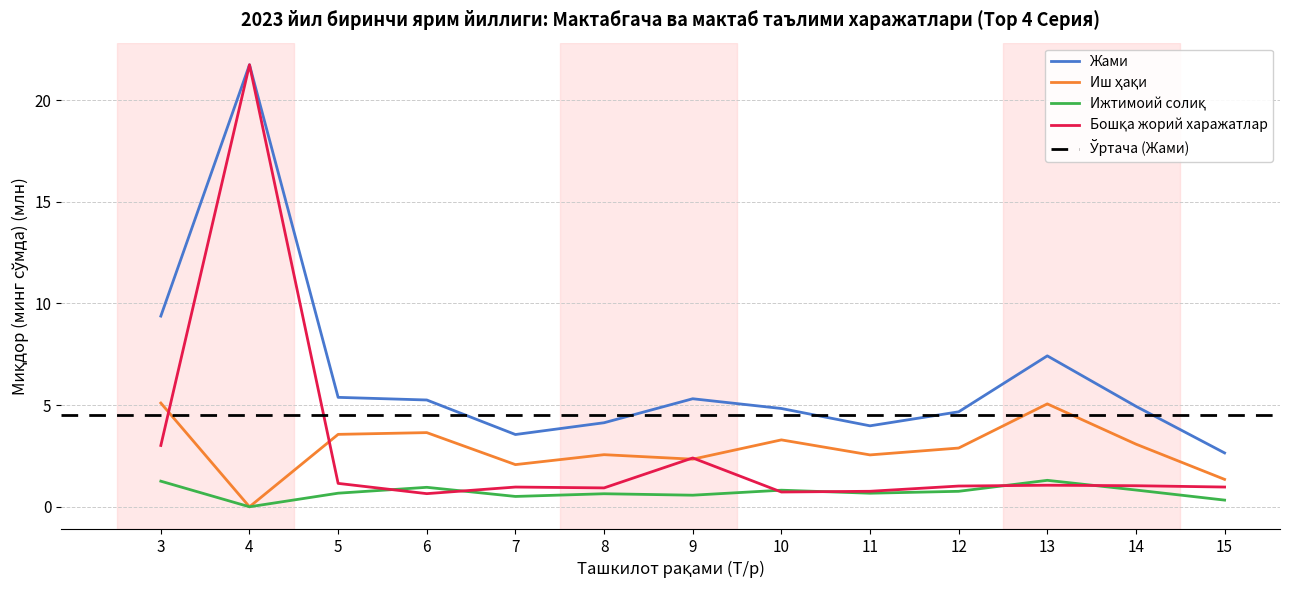

At how many categories does at least one series exceed 14?

1